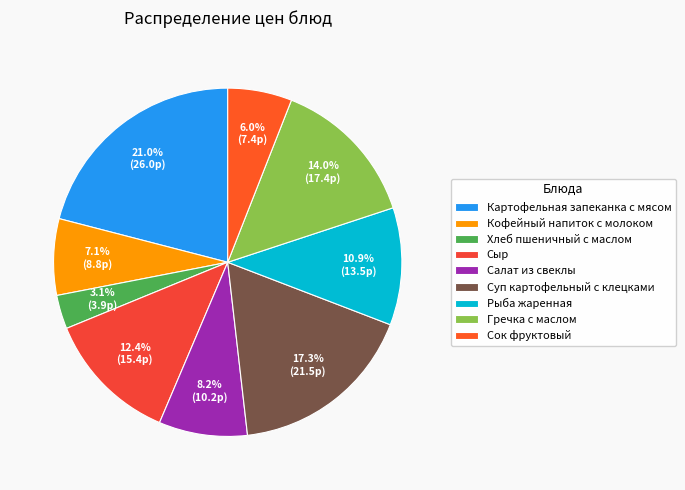

Combined, what portion of the pie is Сыр and Салат из свеклы?

20.6%